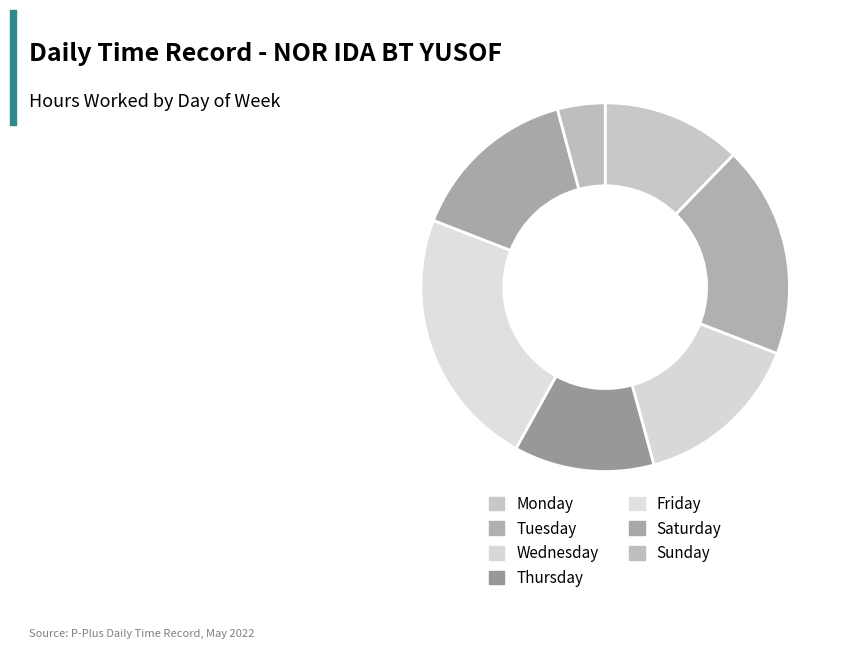

Count the number of slices in the pie.

7